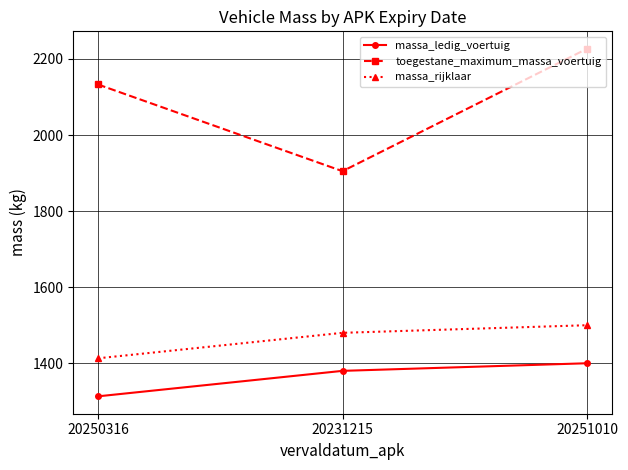

At how many categories does at least one series exceed 1393?

3